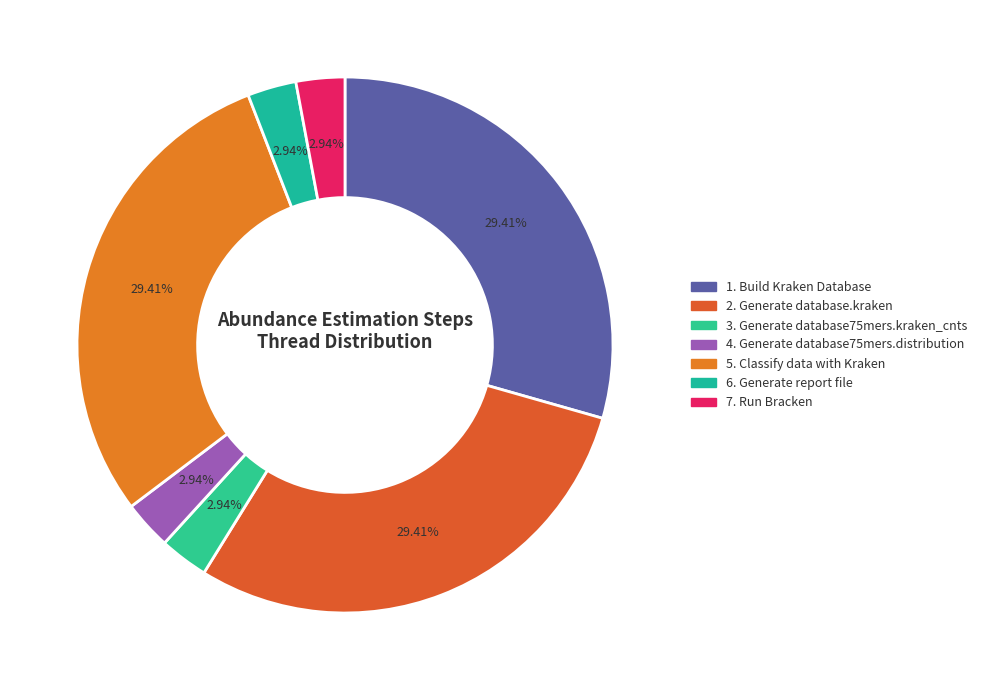

What percentage is the 6. Generate report file slice, to the nearest percent?

3%